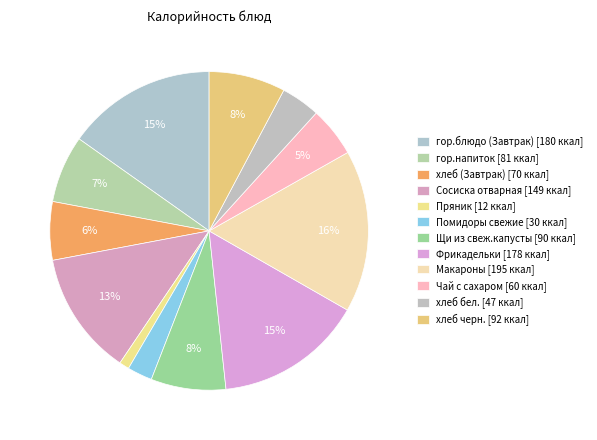

Rank the categories by value from lowest to highest.

Пряник, Помидоры свежие, хлеб бел., Чай с сахаром, хлеб (Завтрак), гор.напиток, Щи из свеж.капусты, хлеб черн., Сосиска отварная, Фрикадельки, гор.блюдо (Завтрак), Макароны